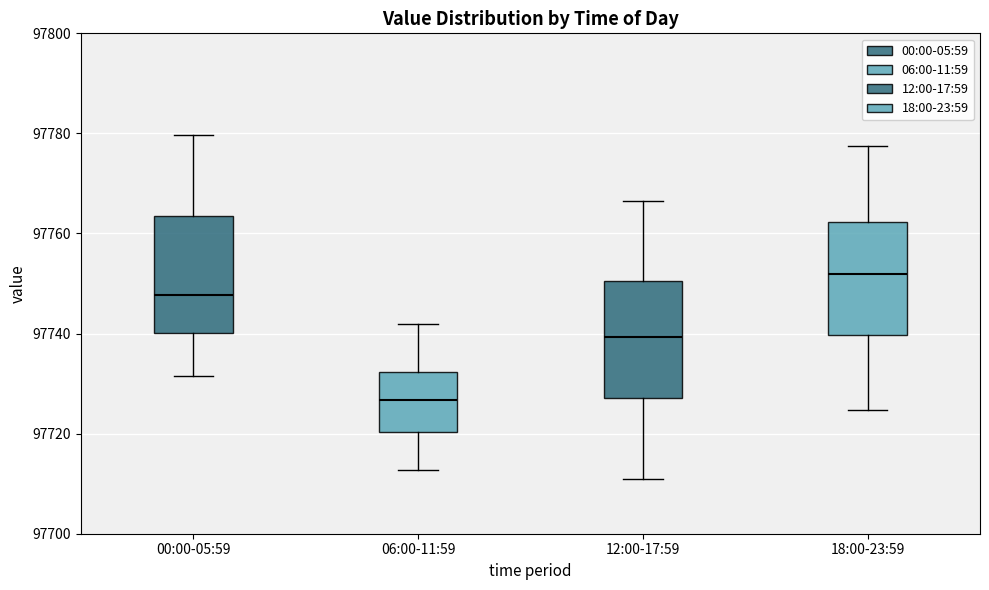

Which box's median line is the lowest?

06:00-11:59